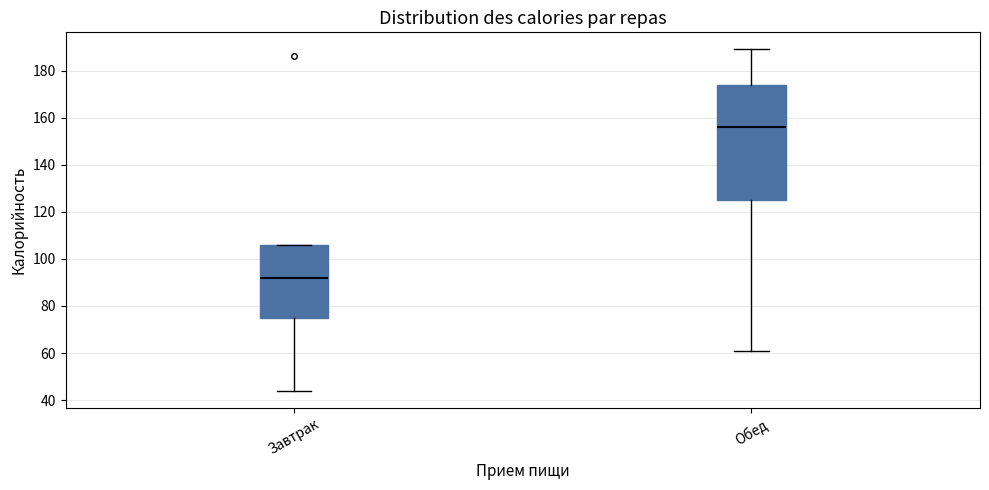

Which box is the tallest, from its lower edge to its upper edge?

Обед